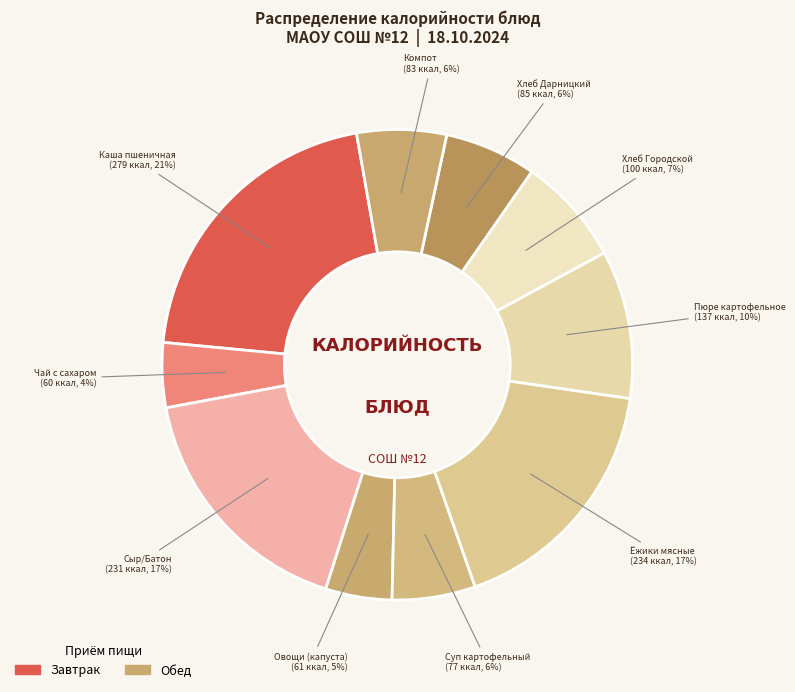

How many segments does this pie chart have?

10